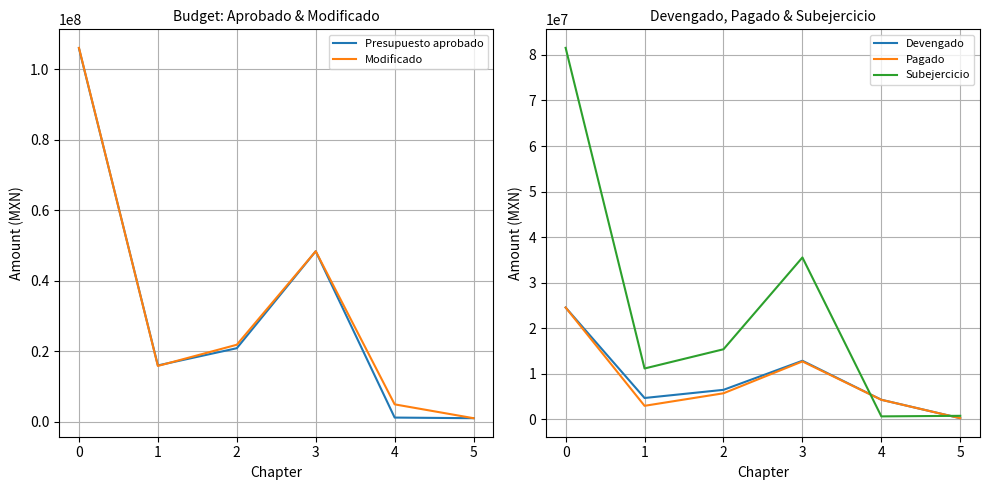

Is it true that Pagado equals 274132.8 at 5?

True